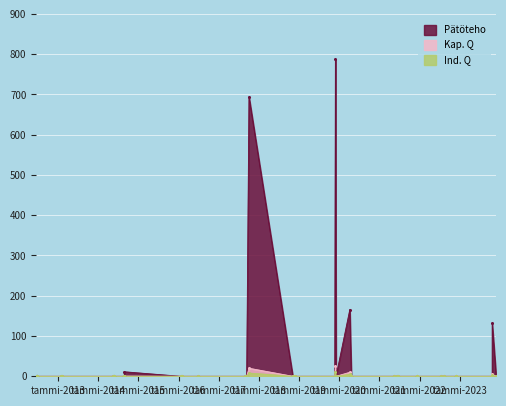

What is the sum of all Kap. Q values?

60.5